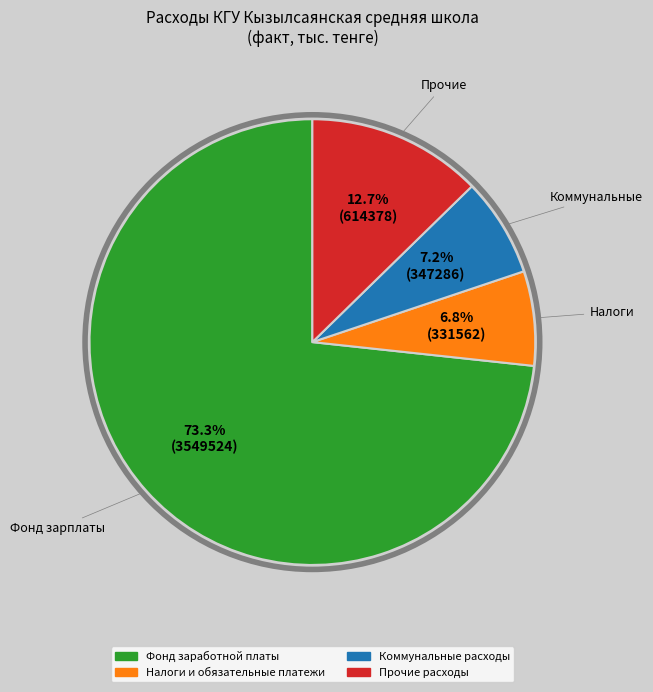

What is the largest slice in the pie chart?

Фонд заработной платы